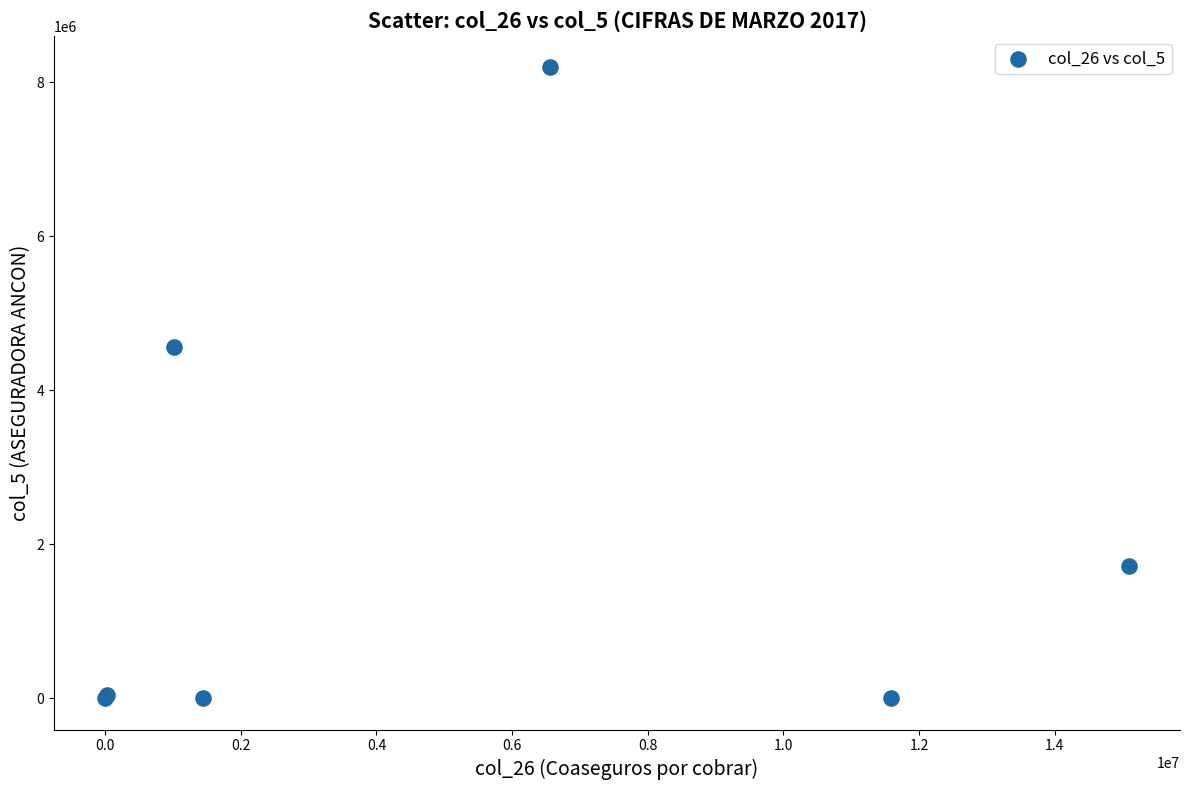

What Y value in the scatter plot is closest to 4098491?

4559273.2